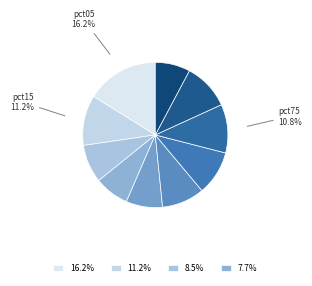

How many segments does this pie chart have?

10